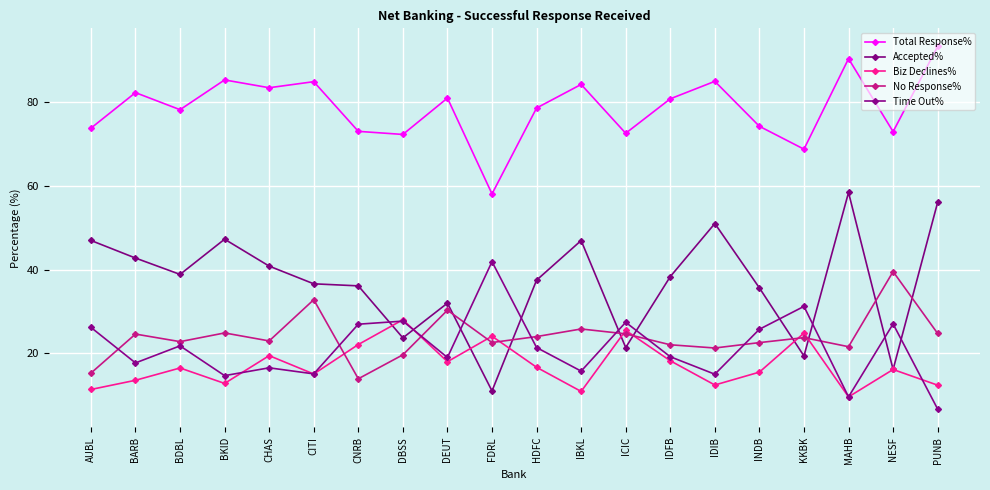

What are all the series names shown in the legend?

Total Response%, Accepted%, Biz Declines%, No Response%, Time Out%